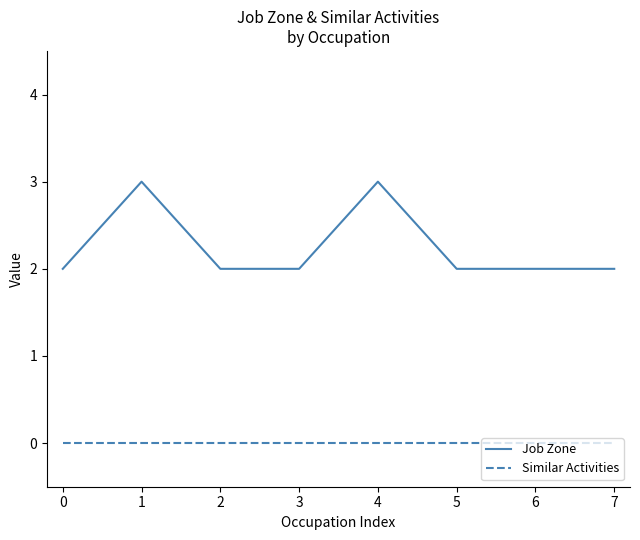

At how many categories does at least one series exceed 1?

8